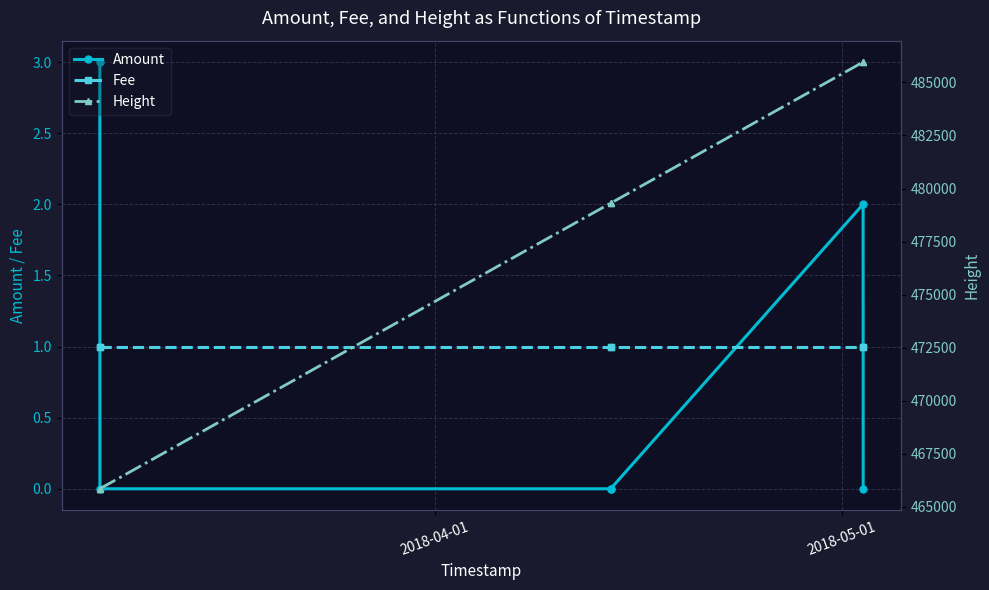

Which series has the largest total across all categories?

Height